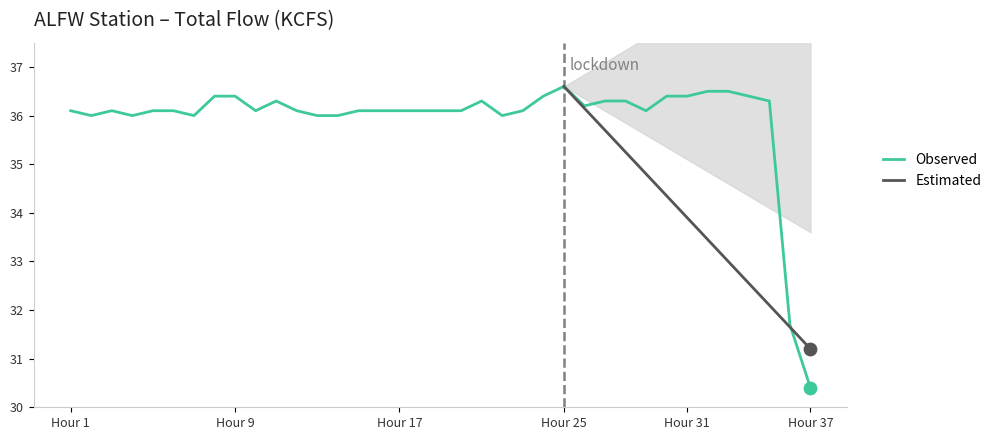

What is the highest value of the Observed series?

36.6